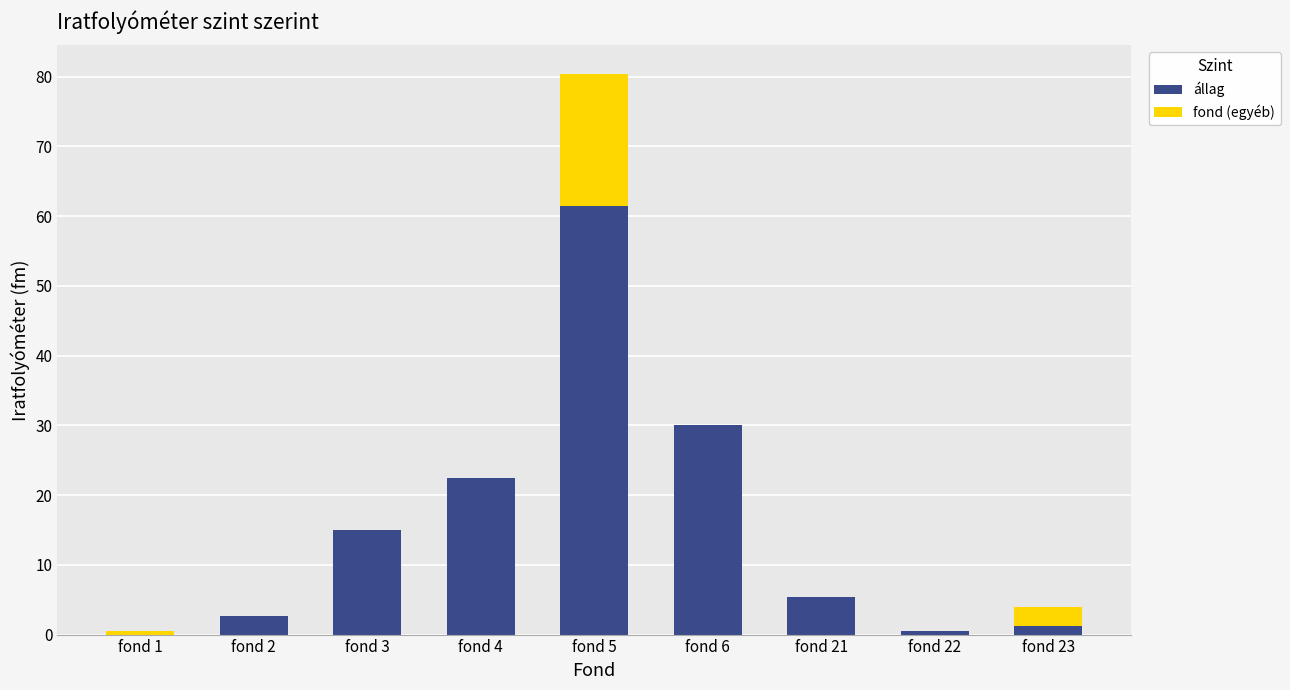

Is it true that állag equals 15.0 at fond 3?

True